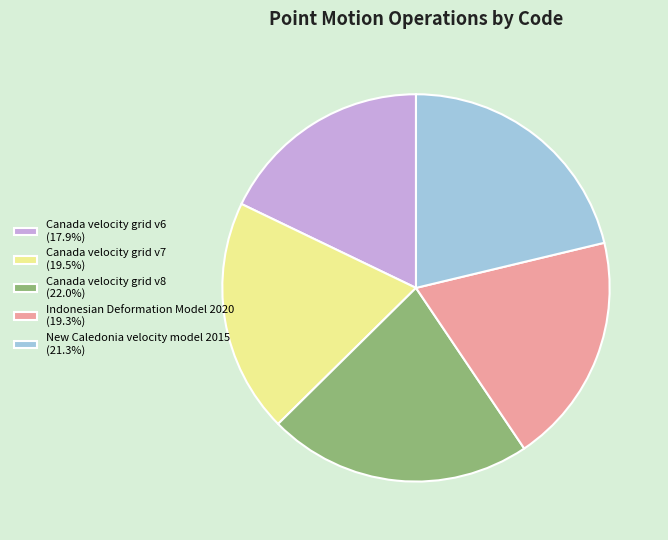

What is the smallest slice in the pie chart?

Canada velocity grid v6